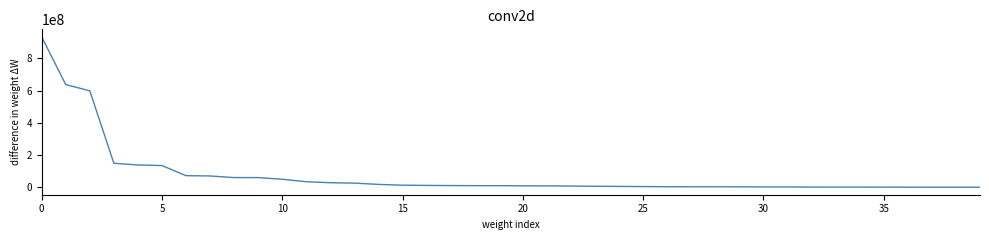

What is the difference between the maximum and minimum values?

933979650